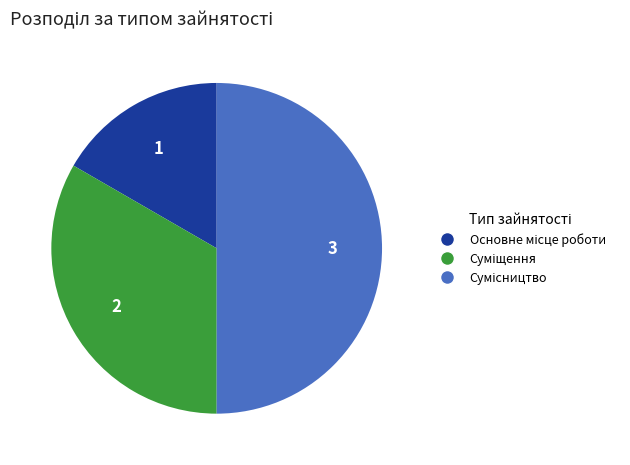

To the nearest percent, what is the difference between the Основне місце роботи and Суміщення slice percentages?

17%